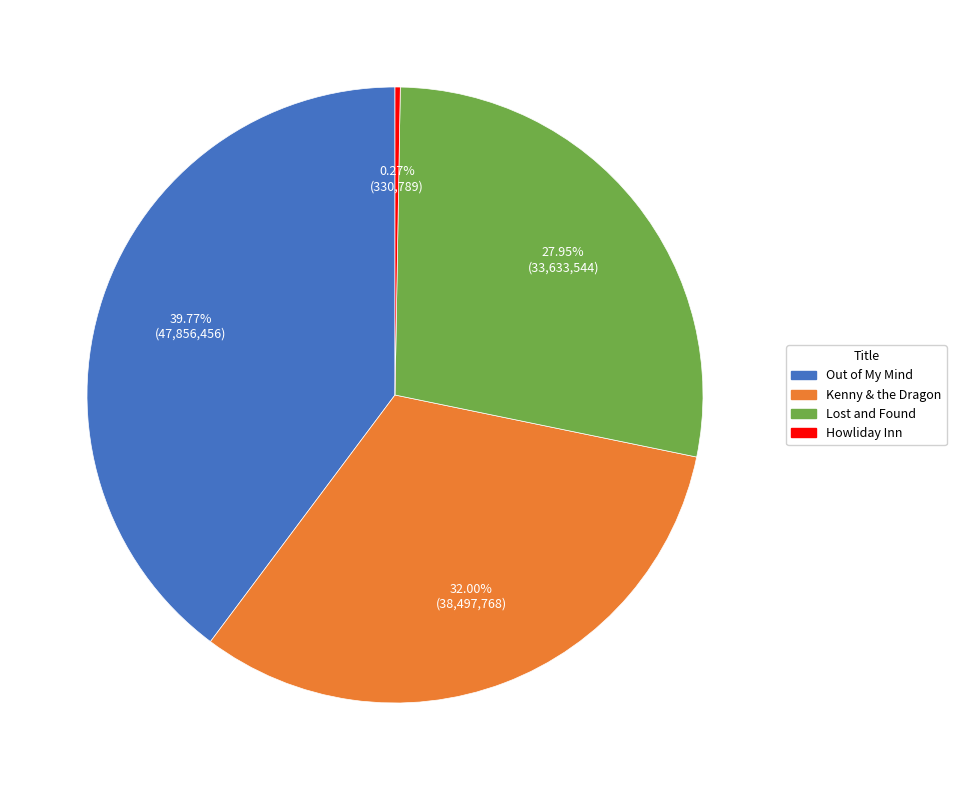

What percentage is NOT represented by Out of My Mind?

60.2%